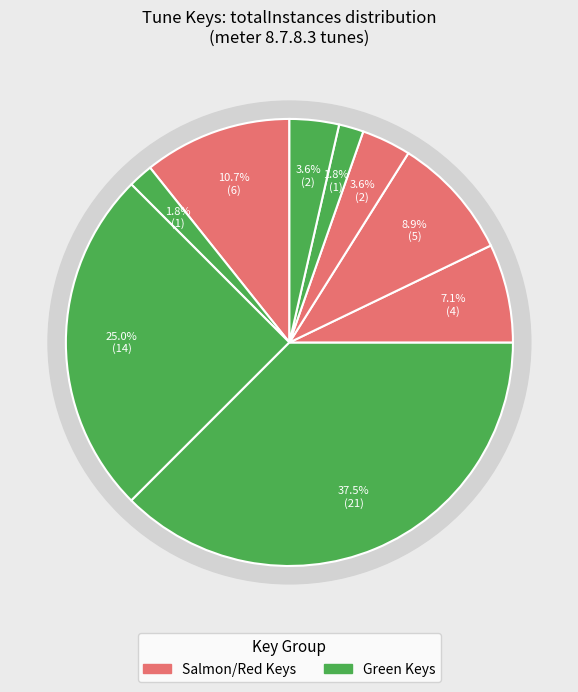

To the nearest percent, what portion does A Flat Major represent?

25%